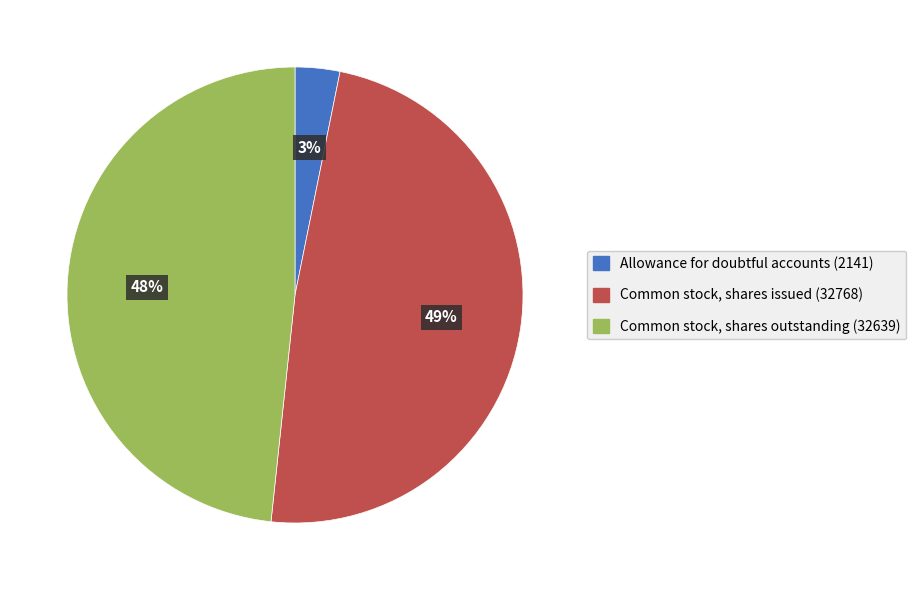

Approximately how many times larger is the value at Common stock, shares outstanding (32639) compared to Common stock, shares issued (32768)?

1.0